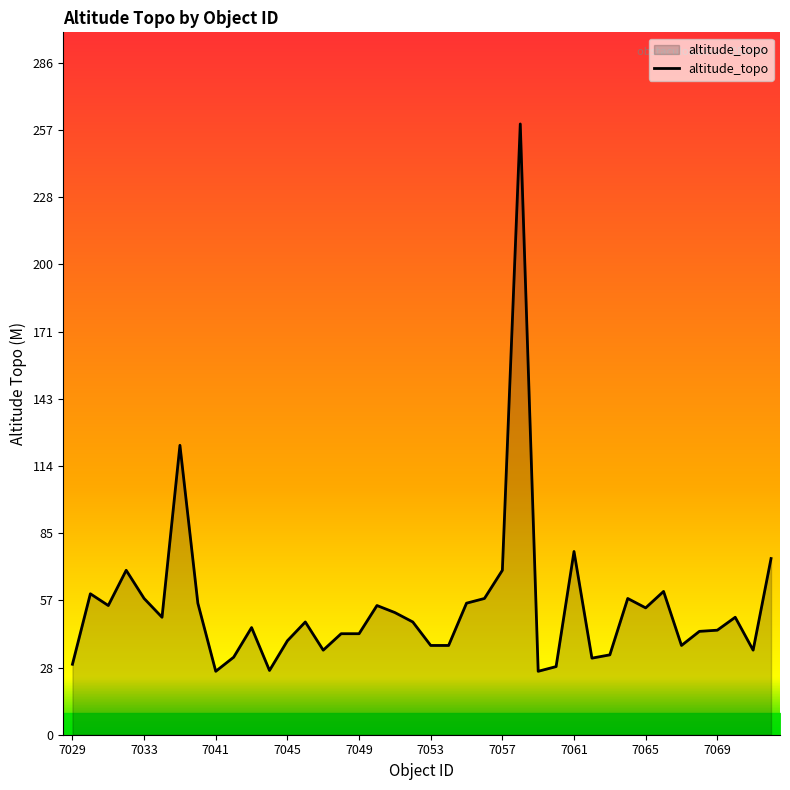

What is the difference between the maximum and minimum values?

233.0